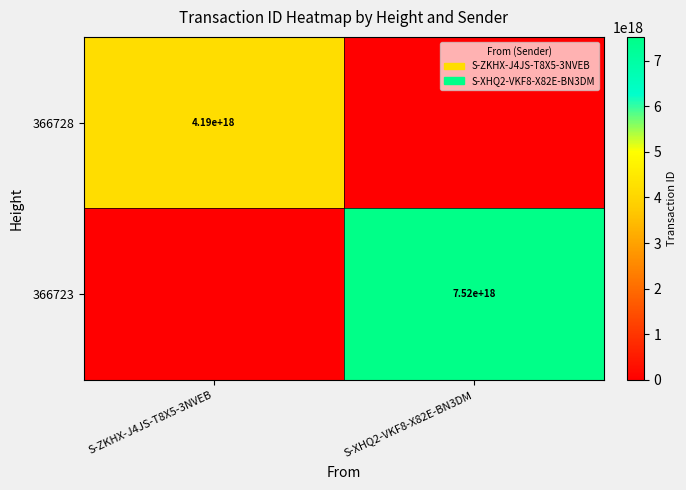

The 366723 series shows 2526934527675921920 at S-XHQ2-VKF8-X82E-BN3DM. True or false?

False